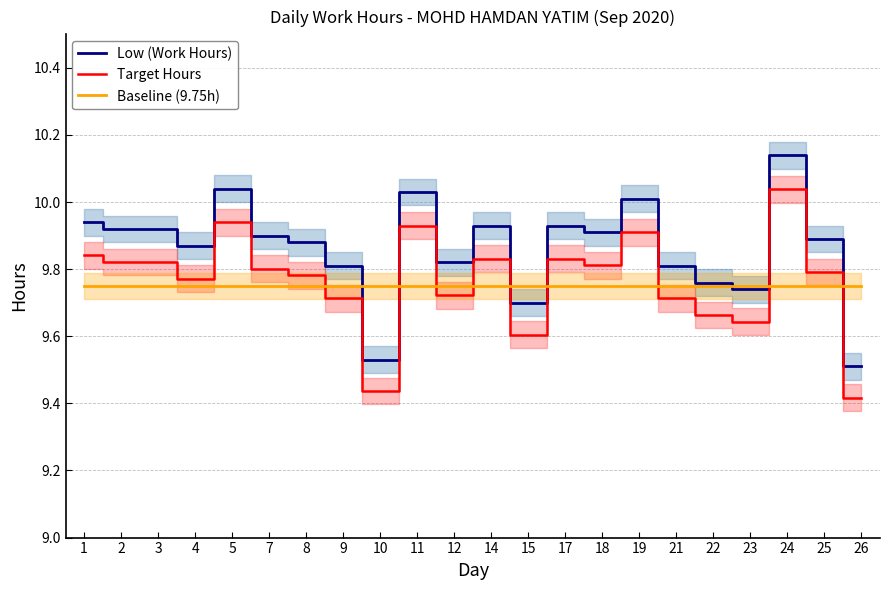

How many data points does each series have?

22